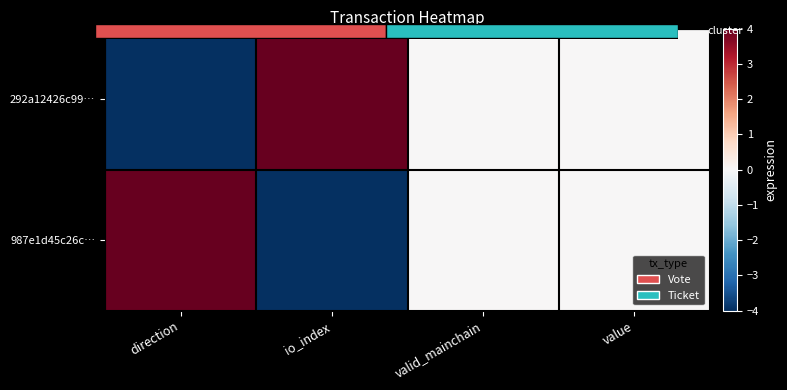

What is the difference between the maximum and minimum values in the 292a12426c99… series?

8